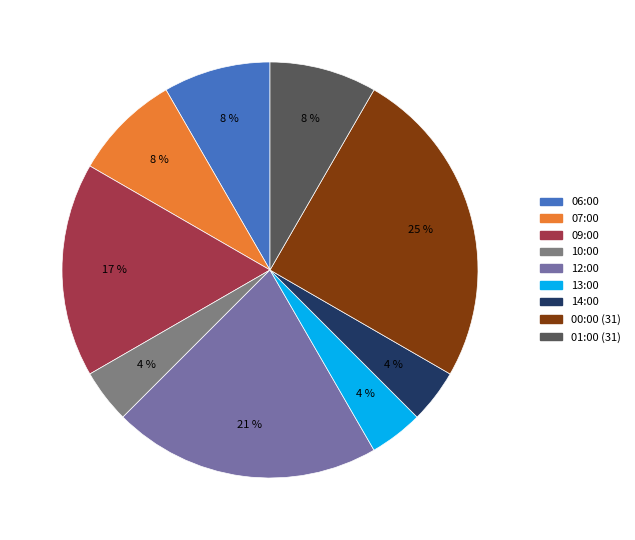

True or false: 12:00 accounts for 32% of the total.

False